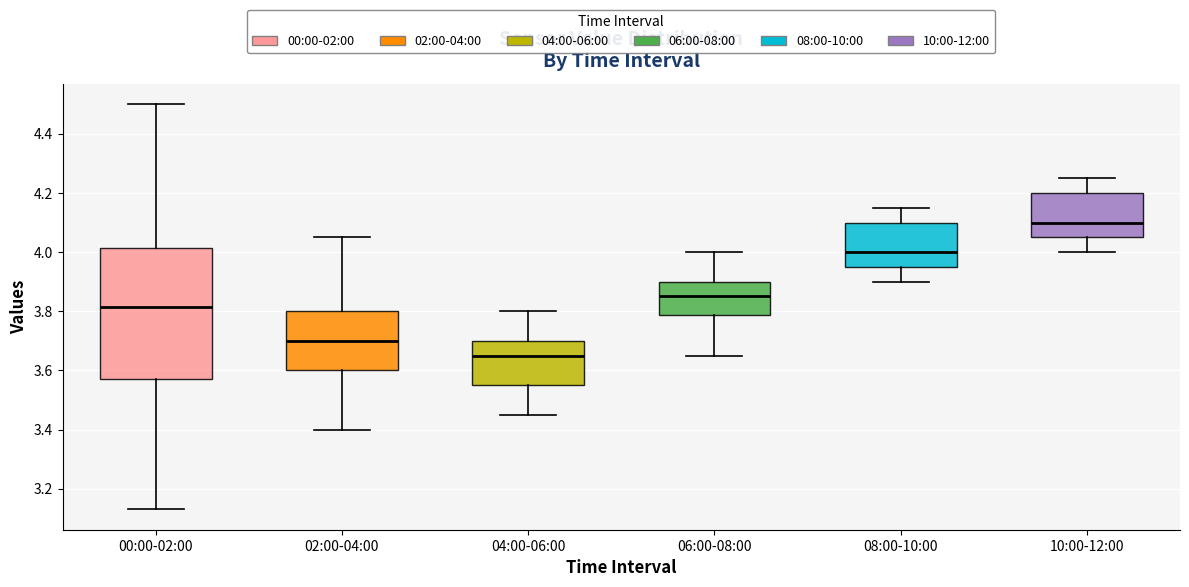

Reading left to right, transcribe this box plot: for each box, give where its median line is, the range the box spans, and where its two whiskers end, as read against the y-axis. The values are not printed on the chart, so give them approximately, as read against the axis.

00:00-02:00: median 3.82, box 3.58 to 4.02, whiskers 3.14 to 4.50
02:00-04:00: median 3.70, box 3.60 to 3.80, whiskers 3.40 to 4.06
04:00-06:00: median 3.66, box 3.56 to 3.70, whiskers 3.46 to 3.80
06:00-08:00: median 3.86, box 3.78 to 3.90, whiskers 3.66 to 4.00
08:00-10:00: median 4.00, box 3.96 to 4.10, whiskers 3.90 to 4.16
10:00-12:00: median 4.10, box 4.06 to 4.20, whiskers 4.00 to 4.26